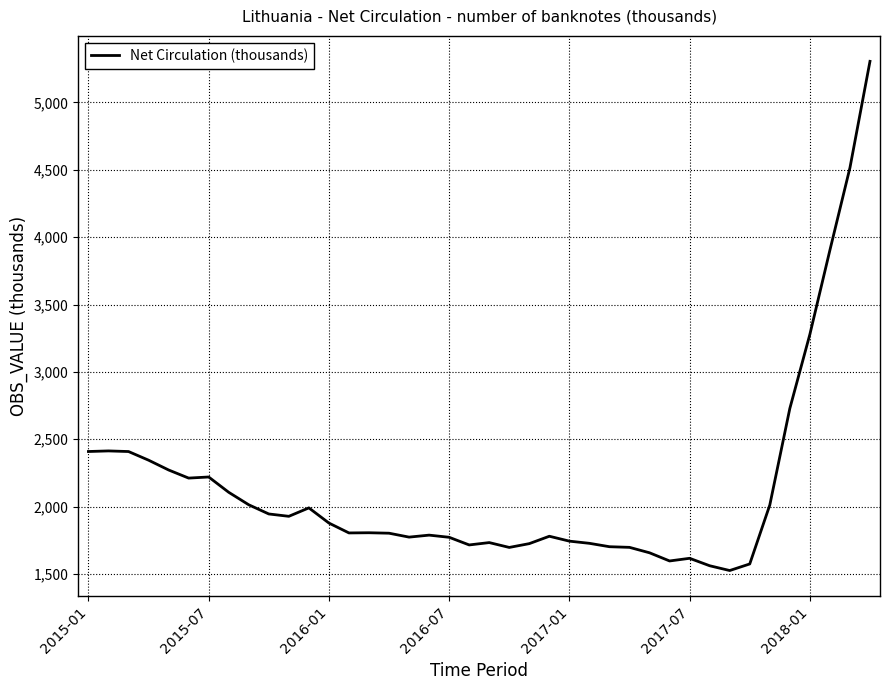

Does the chart display data point markers on the line(s)?

No